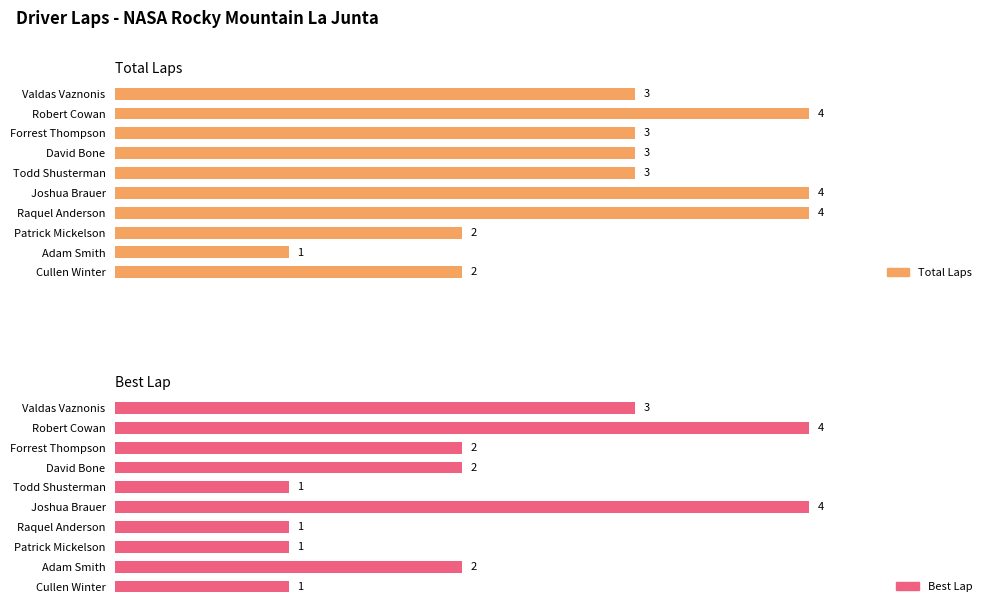

Count the Total Laps values in the range 2 to 4.

9